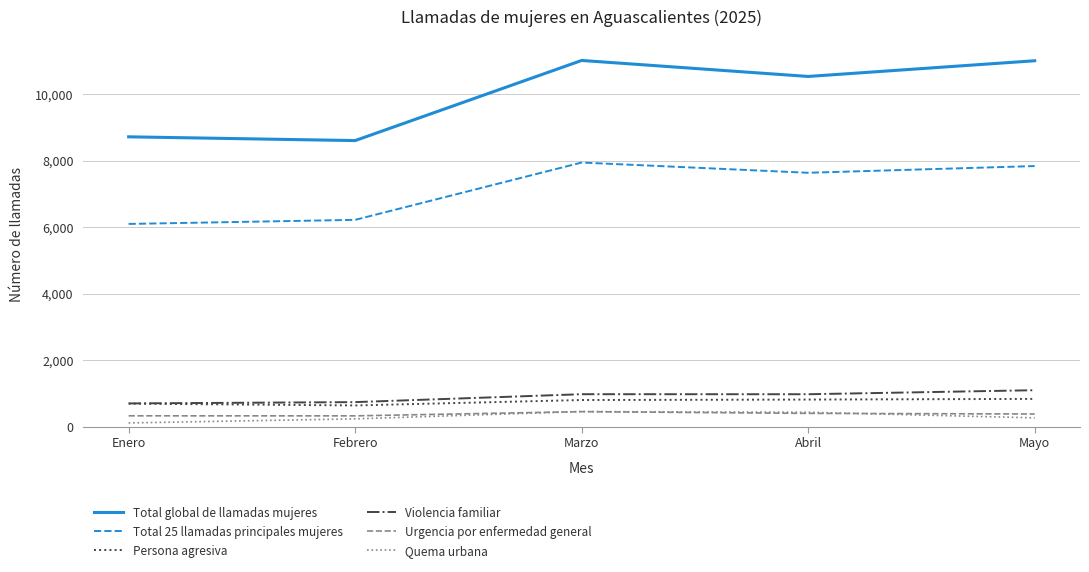

True or false: Violencia familiar and Total 25 llamadas principales mujeres intersect in this chart.

False